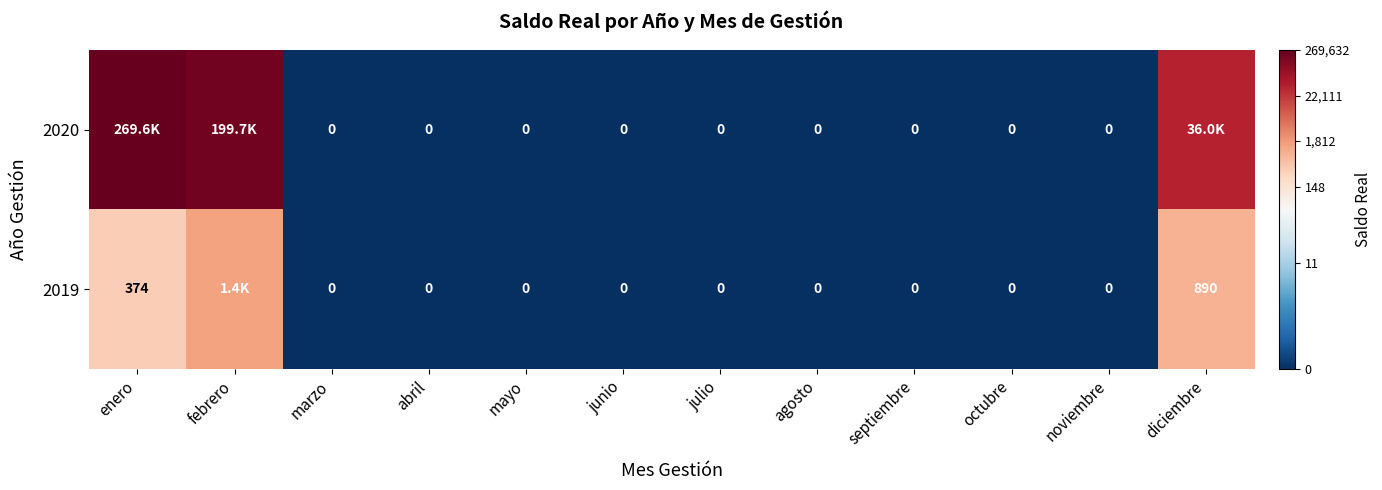

Count the number of categories in the chart.

12